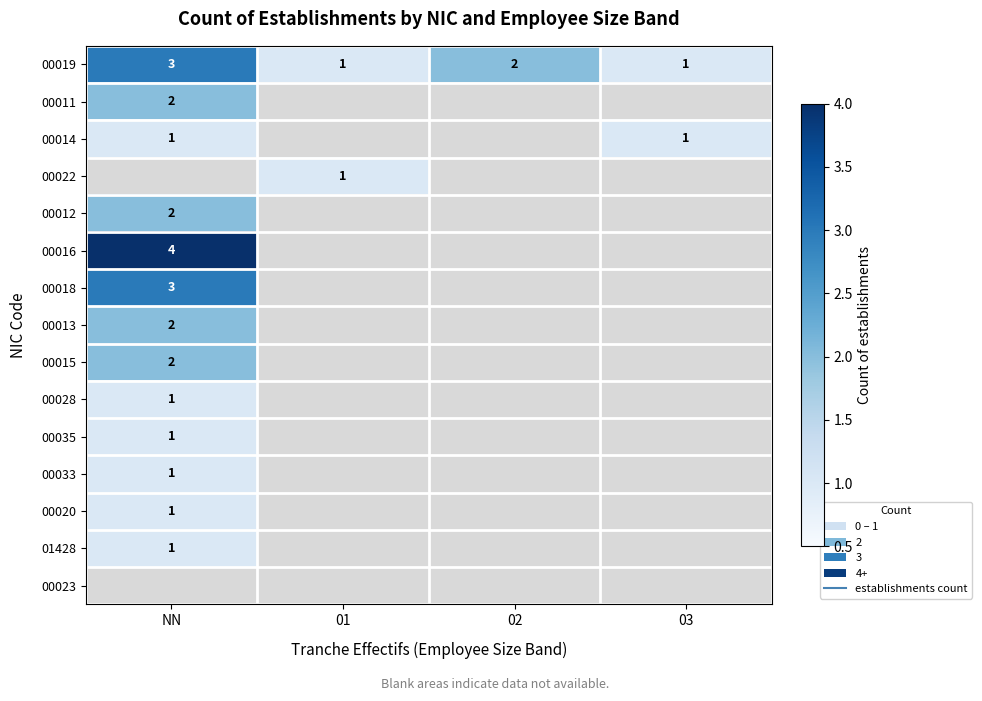

Which series has the widest spread of values?

00019